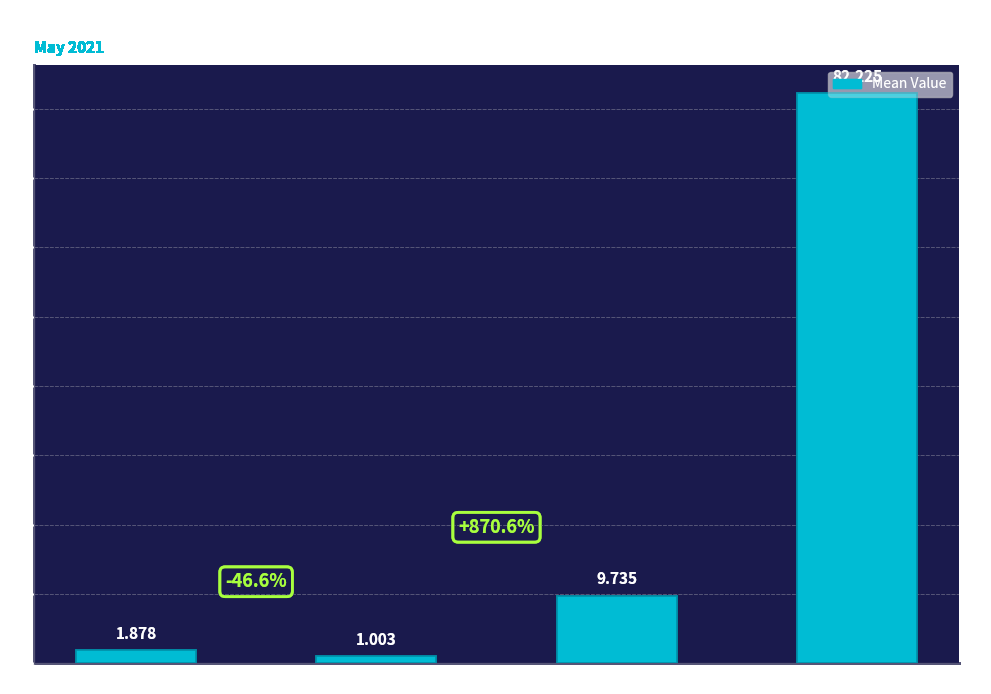

Approximately how many times larger is the value at SDS_P2 Mean compared to Temp Mean?

0.1